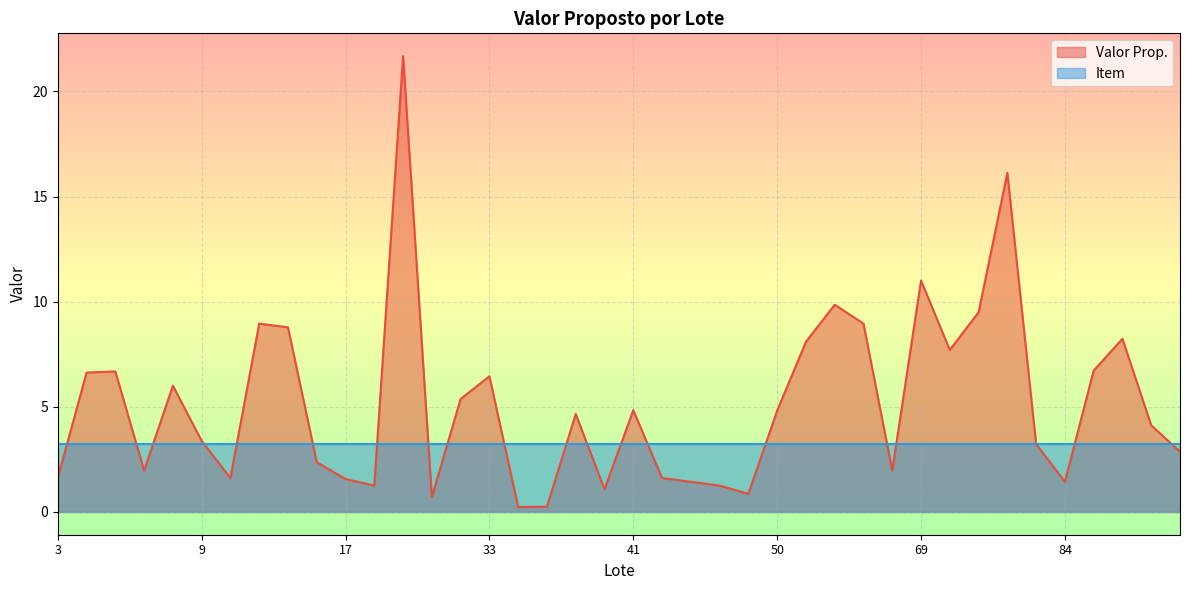

How many interior local valleys (lower than both neighbors) does the data have?

10